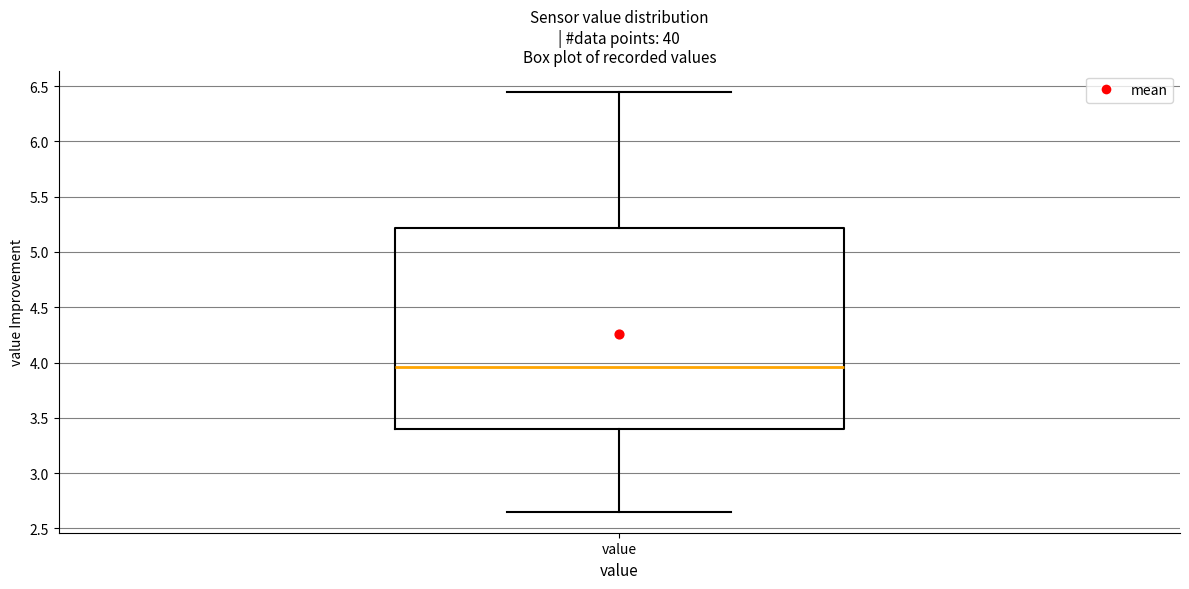

Where does the median line of the box for value sit on the y-axis? The values are not printed on the chart, so give them approximately, as read against the axis.

3.95